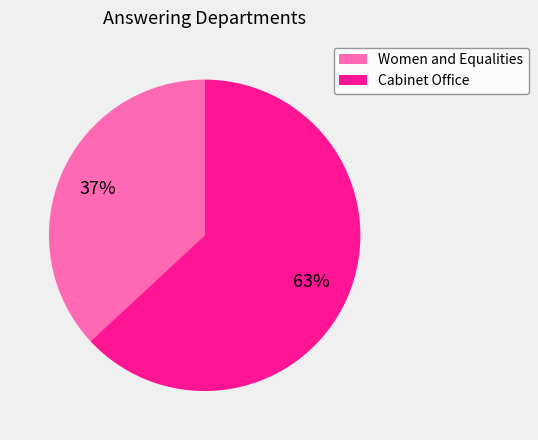

Which slice is the smallest?

Women and Equalities